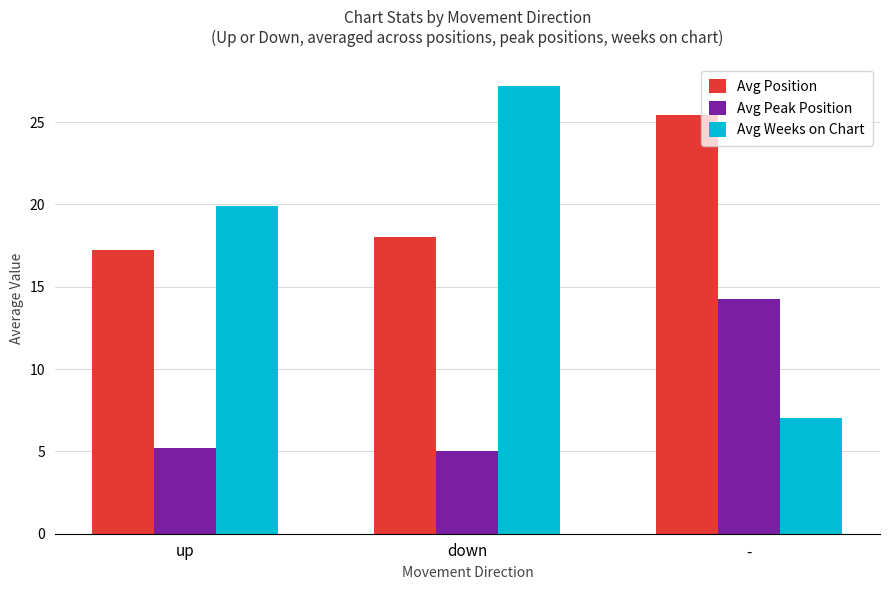

How many values in the Avg Weeks on Chart series exceed 19?

2